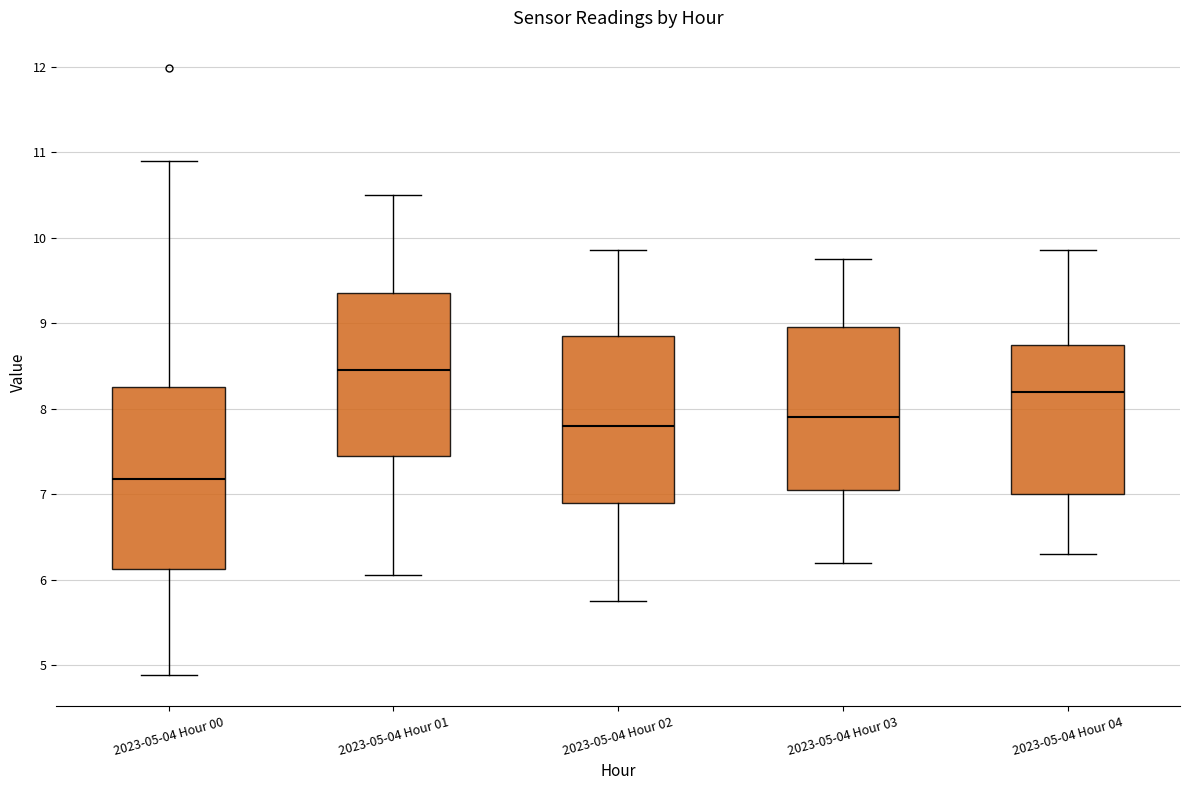

Reading left to right, read every box against the y-axis: the position of its median line, the range the box covers, and the ends of its whiskers. The values are not printed on the chart, so give them approximately, as read against the axis.

2023-05-04 Hour 00: median 7.2, box 6.1 to 8.3, whiskers 4.9 to 10.9
2023-05-04 Hour 01: median 8.5, box 7.5 to 9.4, whiskers 6.1 to 10.5
2023-05-04 Hour 02: median 7.8, box 6.9 to 8.9, whiskers 5.8 to 9.9
2023-05-04 Hour 03: median 7.9, box 7.1 to 9.0, whiskers 6.2 to 9.8
2023-05-04 Hour 04: median 8.2, box 7.0 to 8.8, whiskers 6.3 to 9.9